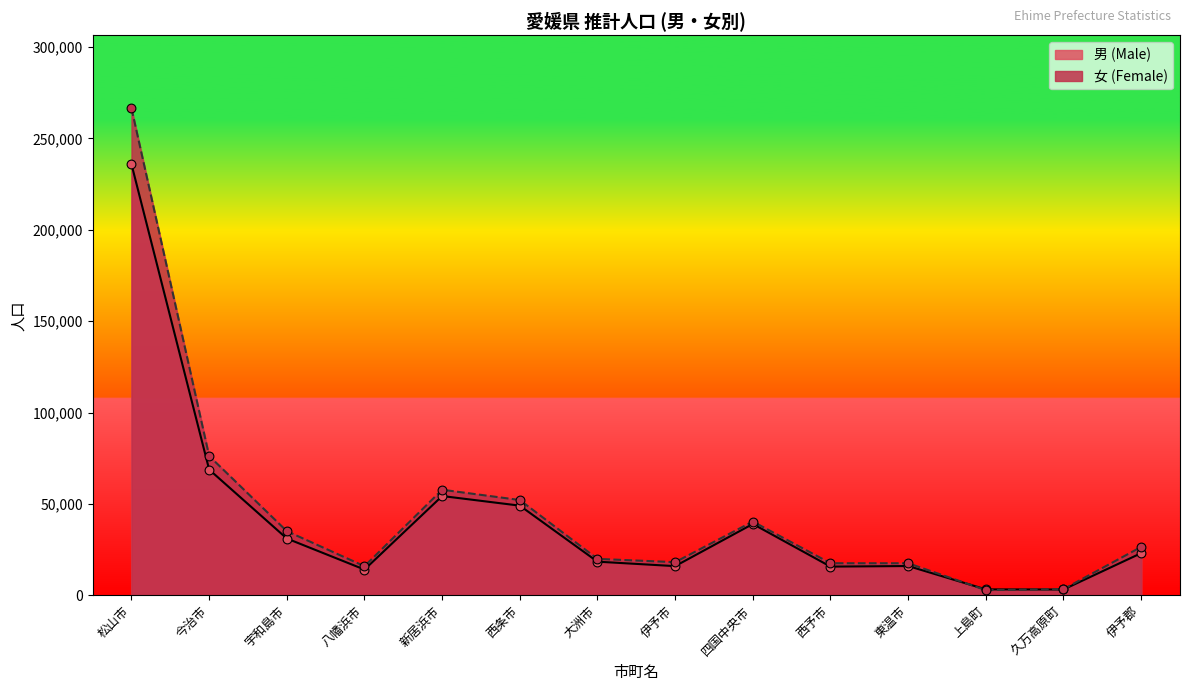

At which category is the sum across all series the highest?

松山市